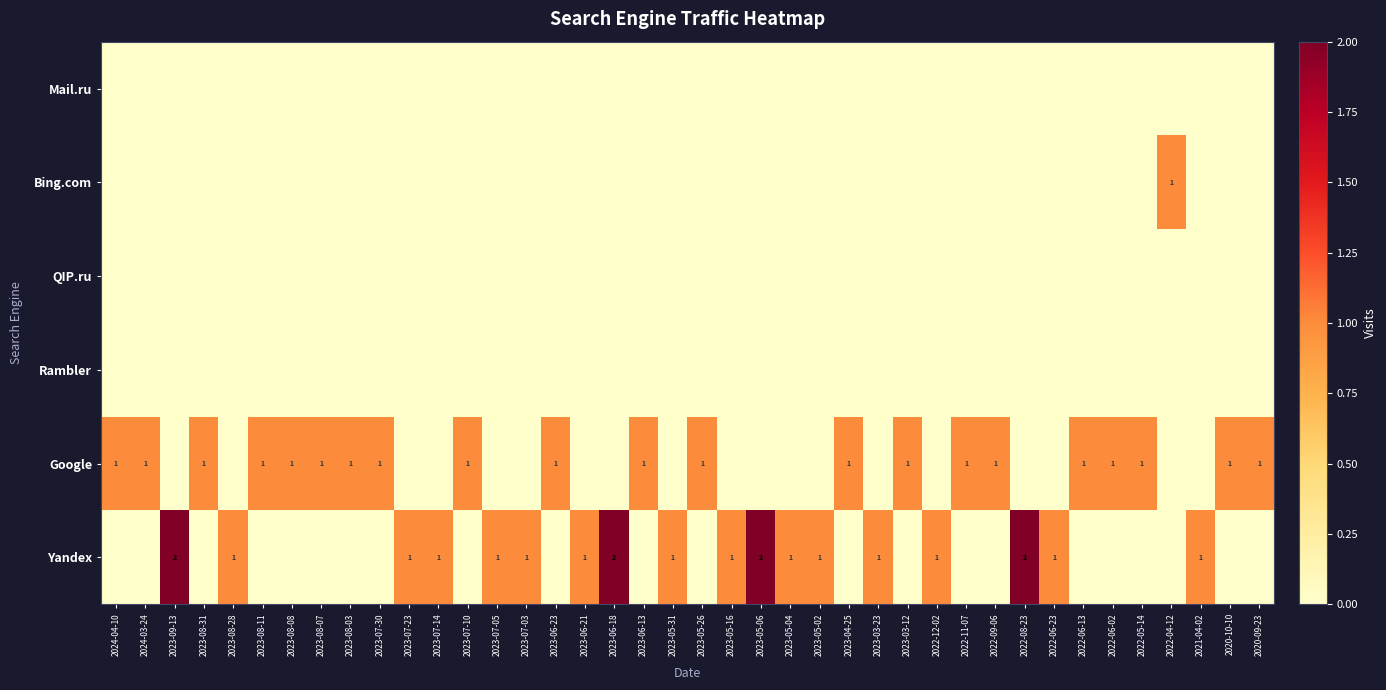

What is the spread (max minus min) of values at 2023-08-31?

1